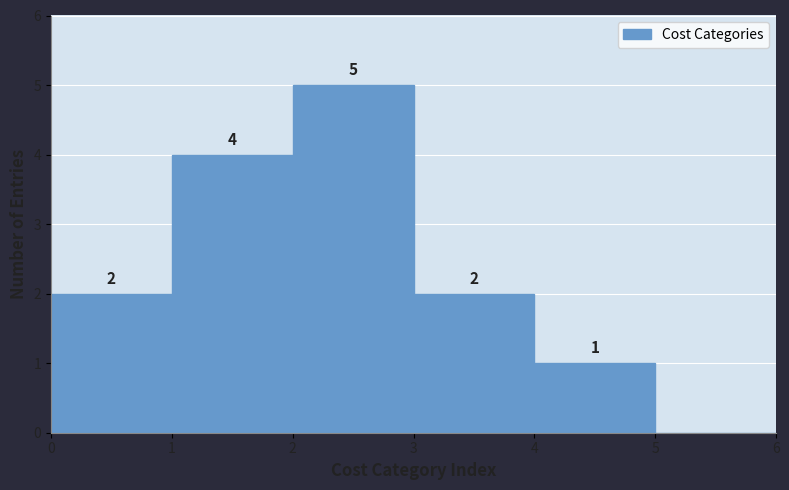

Over which range of the x-axis is the bar tallest?

2 to 3